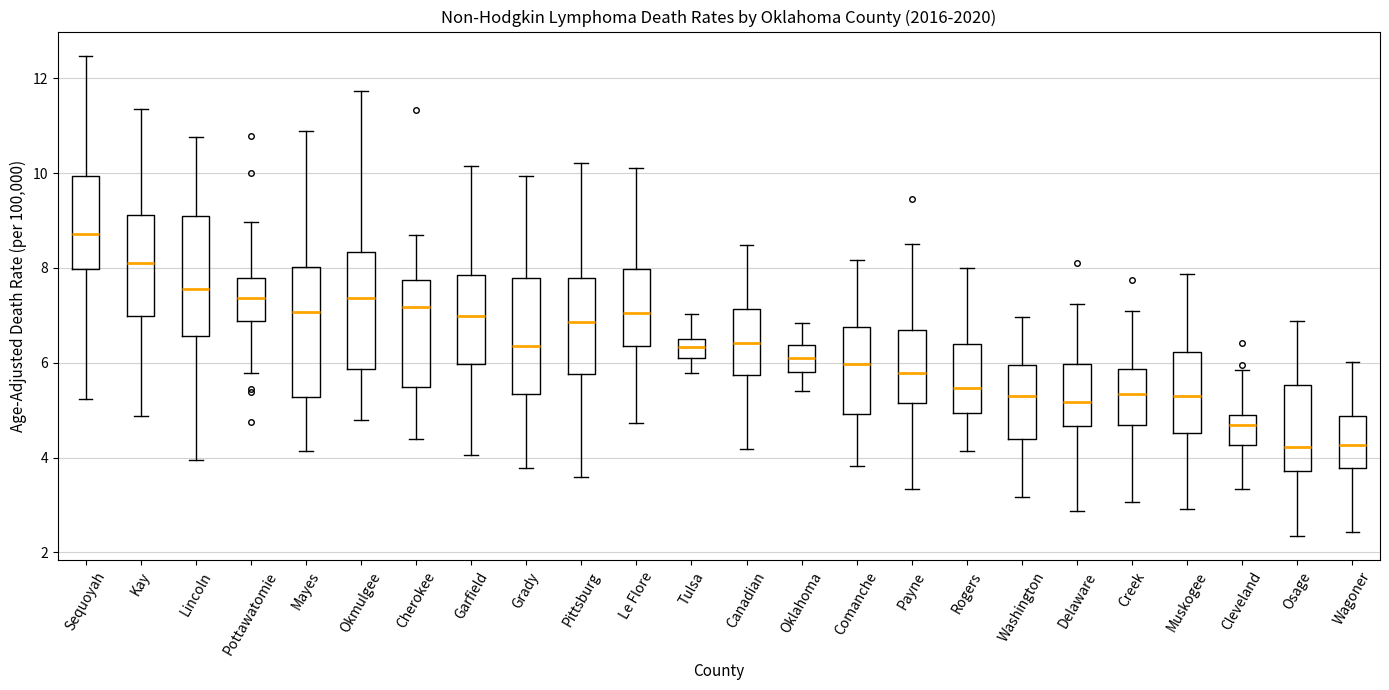

Where does the lower whisker of the box for Sequoyah end on the y-axis? The values are not printed on the chart, so give them approximately, as read against the axis.

5.2